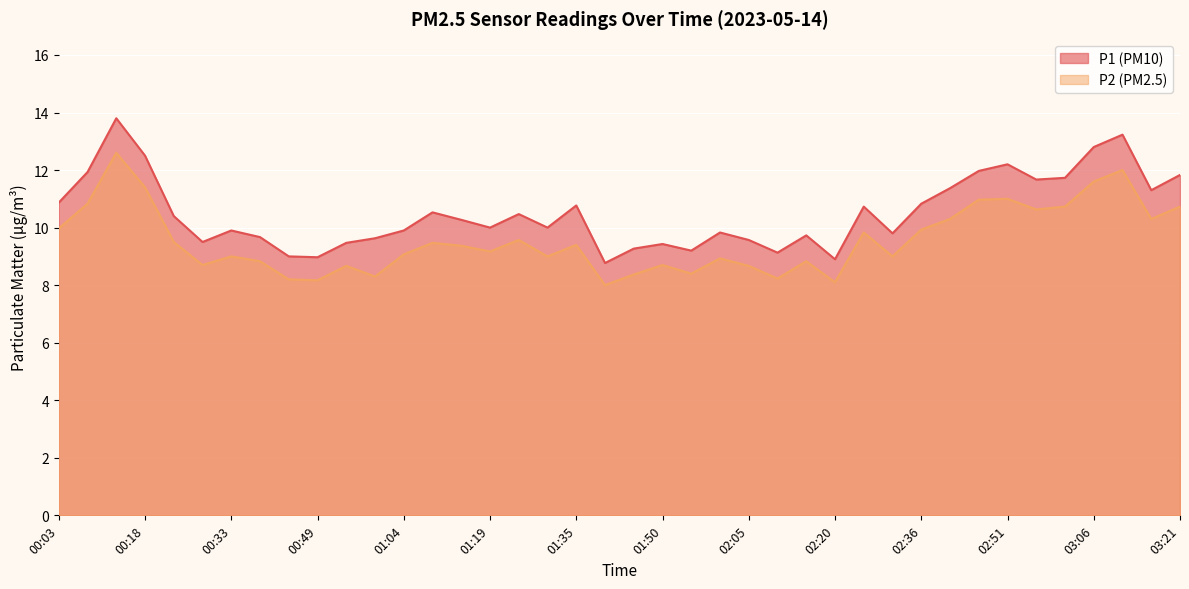

Rank the series by their average value, from lowest to highest.

P2, P1